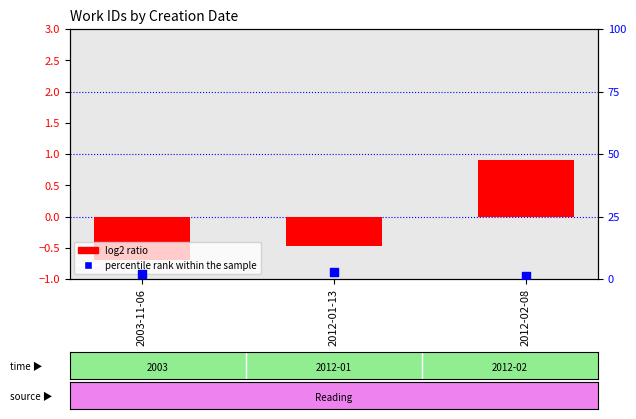

At how many categories does at least one series exceed 0?

3